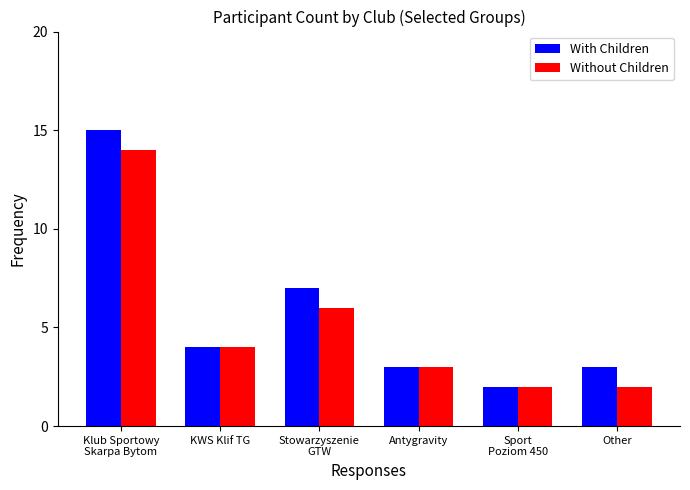

What is the maximum value for Without Children?

14